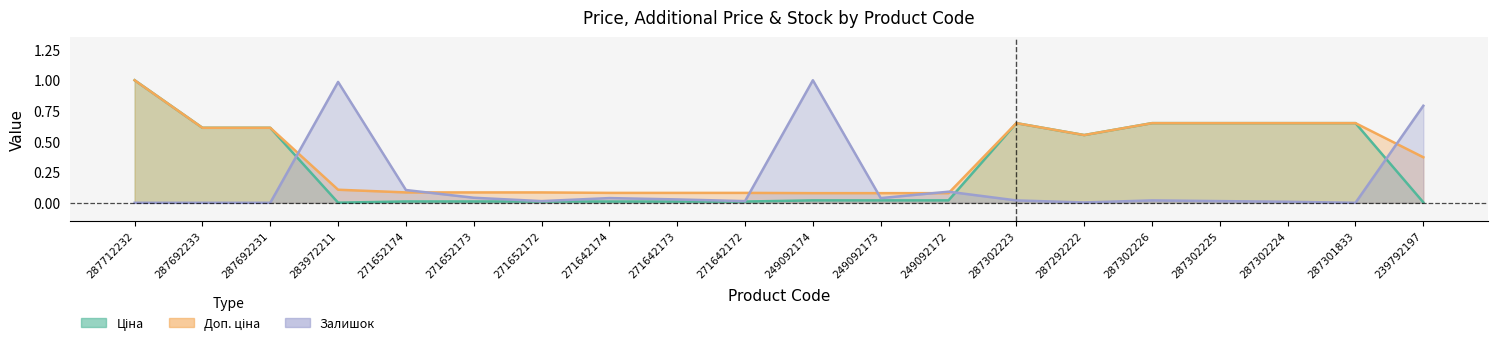

Reading left to right, list all the values displayed in this chart.

Ціна: 1.0	0.6	0.6	0.0	0.0	0.0	0.0	0.0	0.0	0.0	0.0	0.0	0.0	0.6	0.6	0.6	0.6	0.6	0.6	0.0
Доп. ціна: 1.0	0.6	0.6	0.1	0.1	0.1	0.1	0.1	0.1	0.1	0.1	0.1	0.1	0.6	0.6	0.6	0.6	0.6	0.6	0.4
Залишок: 0.0	0.0	0.0	1.0	0.1	0.0	0.0	0.0	0.0	0.0	1.0	0.0	0.1	0.0	0.0	0.0	0.0	0.0	0.0	0.8